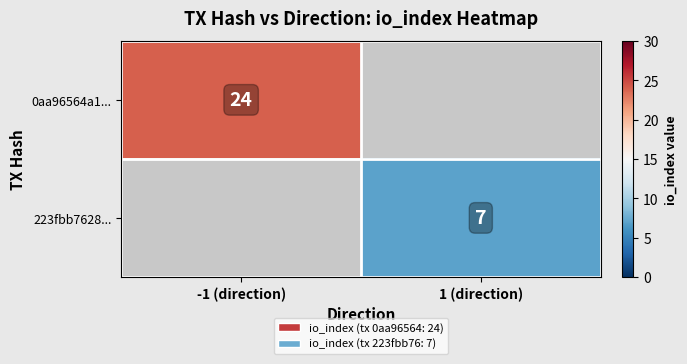

Is it true that 223fbb7628... equals 3 at 1 (direction)?

False